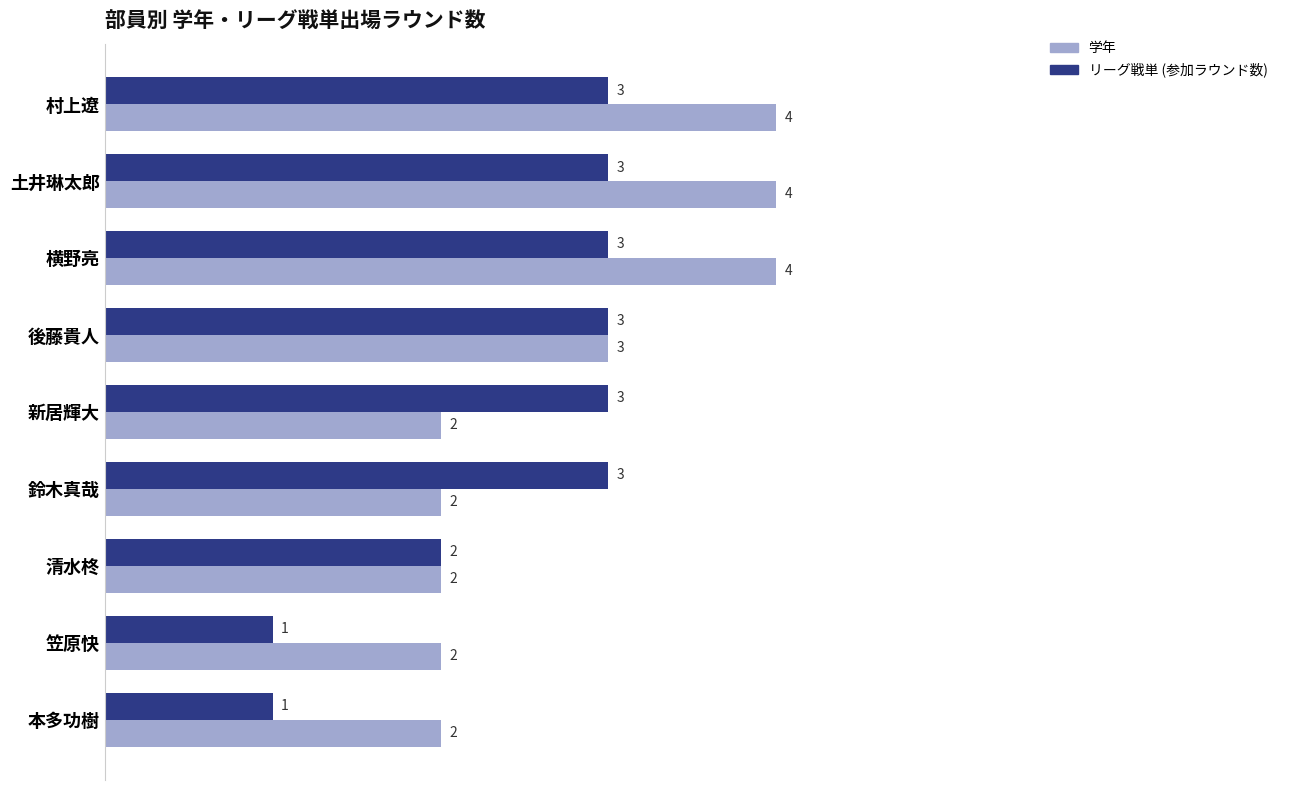

Which series changed the most between 横野亮 and 後藤貴人?

学年